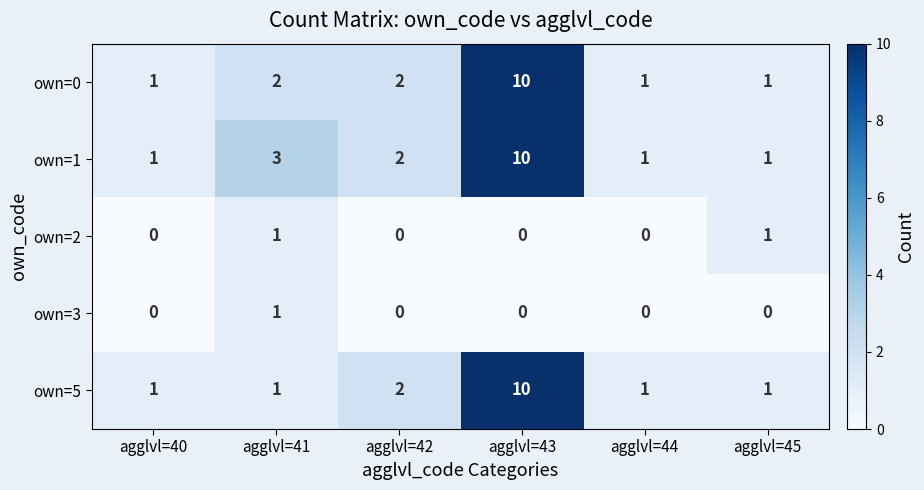

Is it true that own=2 equals 0 at agglvl=40?

True